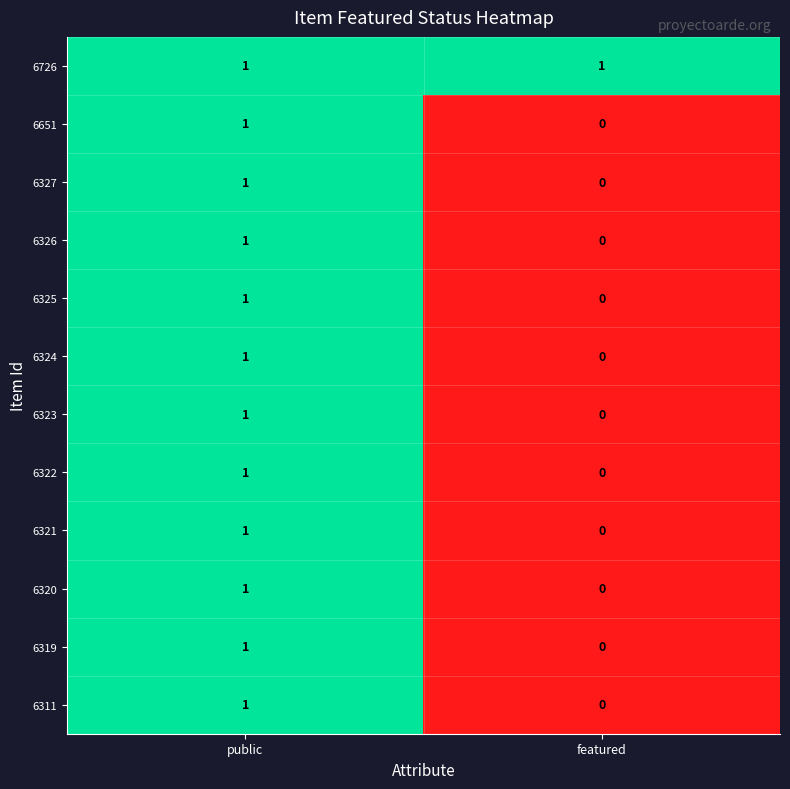

At which label does 6320 reach its peak?

public